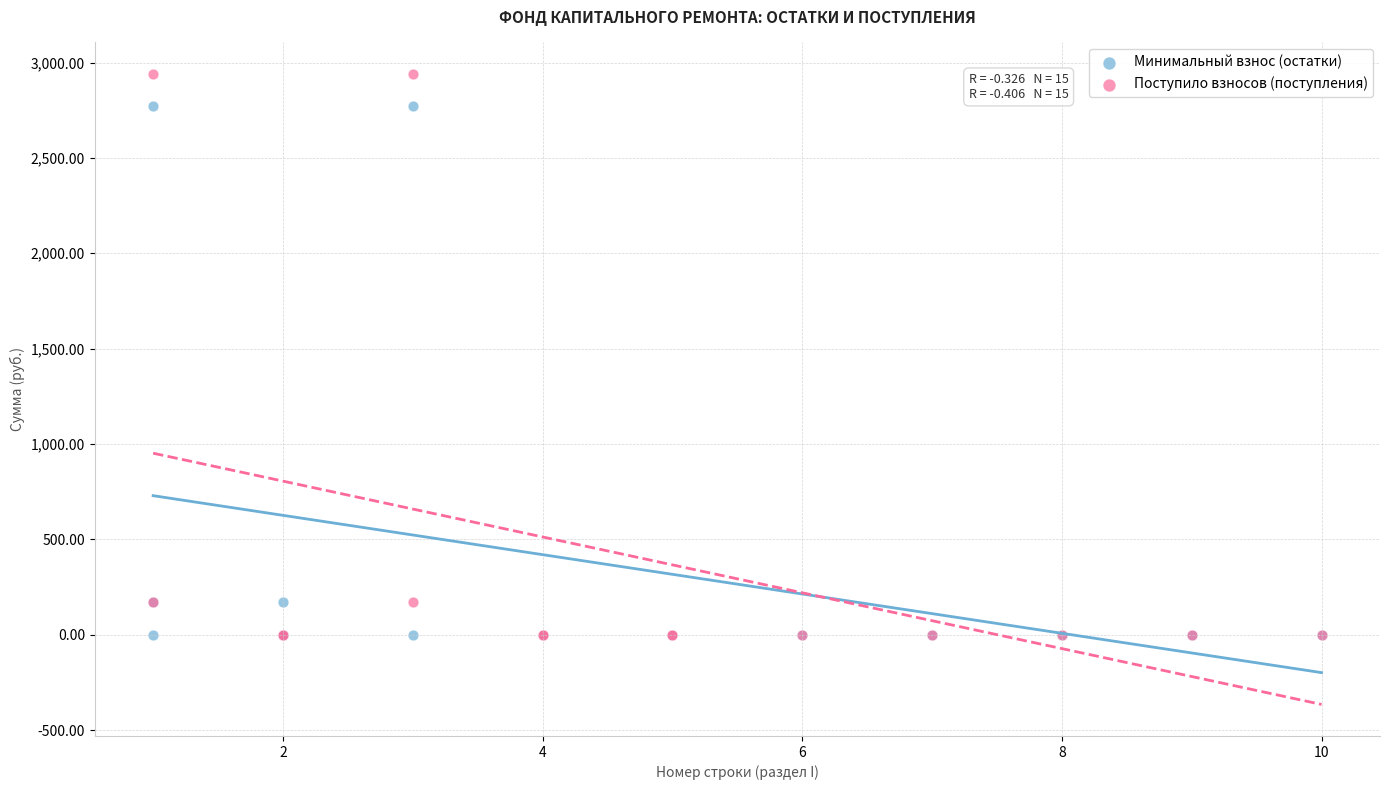

Which series contains the highest Y value?

Поступило взносов (поступления)